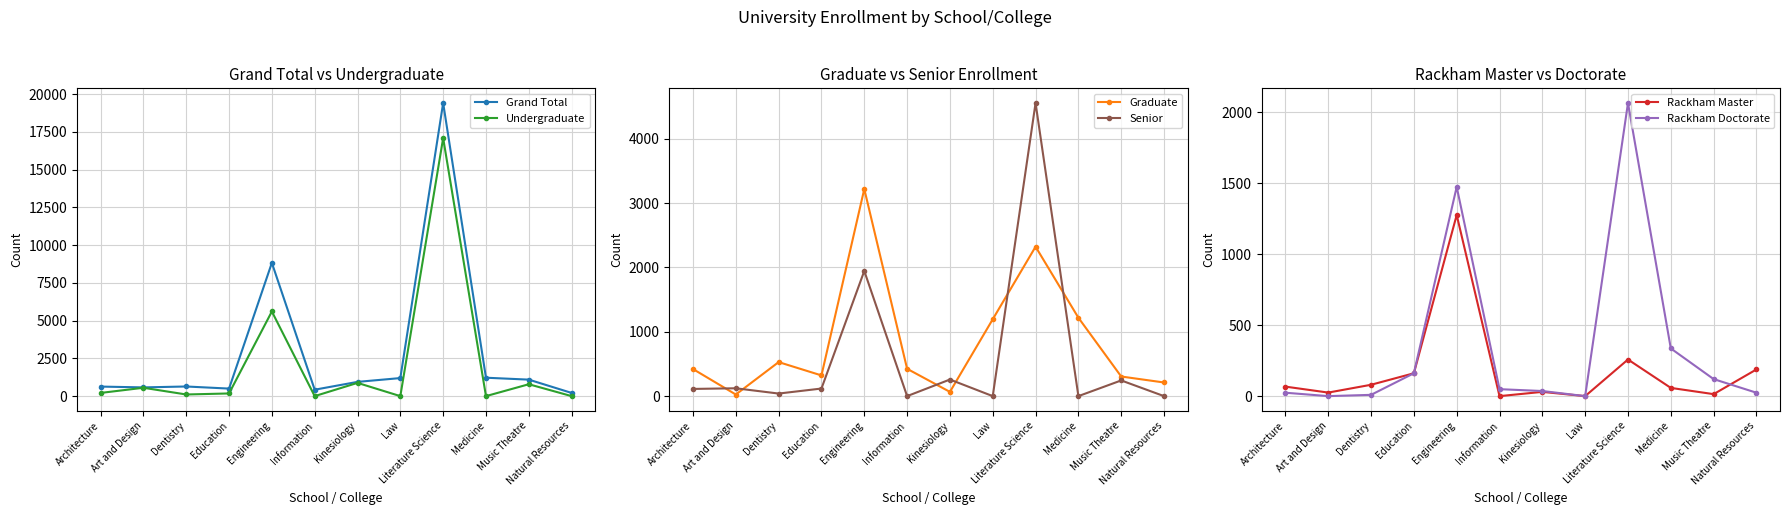

Where is the first local minimum for Senior?

Dentistry